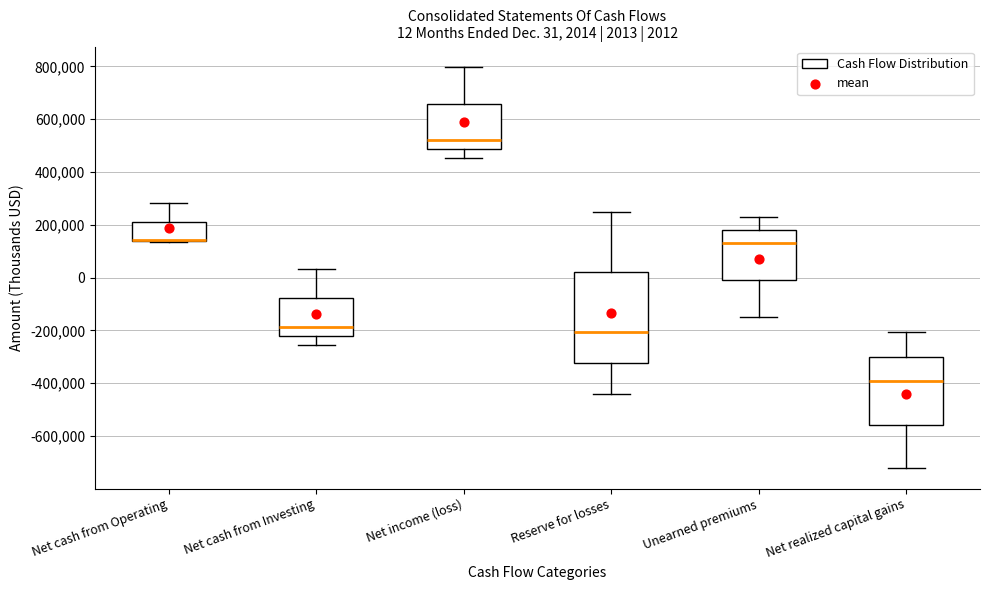

Which box is the tallest, from its lower edge to its upper edge?

Reserve for losses